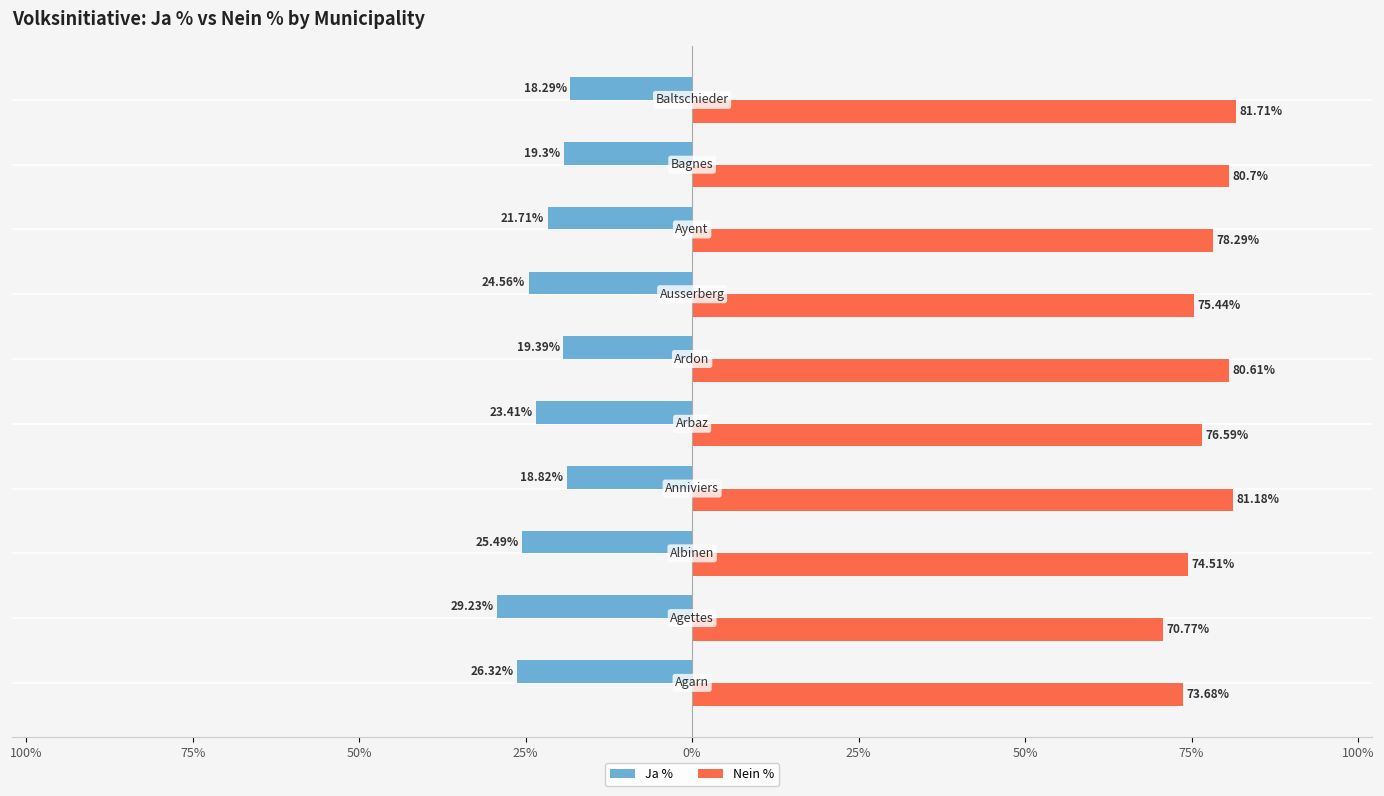

What are all the series names shown in the legend?

Ja %, Nein %